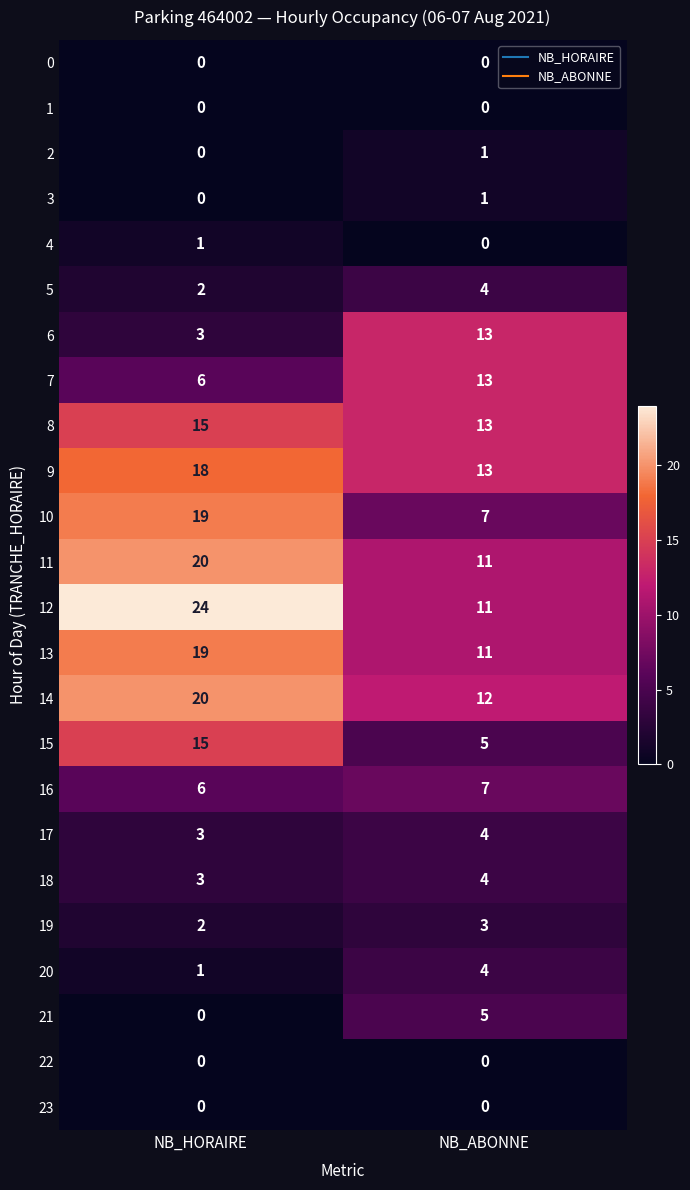

List the labels in order of 18 value, largest first.

NB_ABONNE, NB_HORAIRE